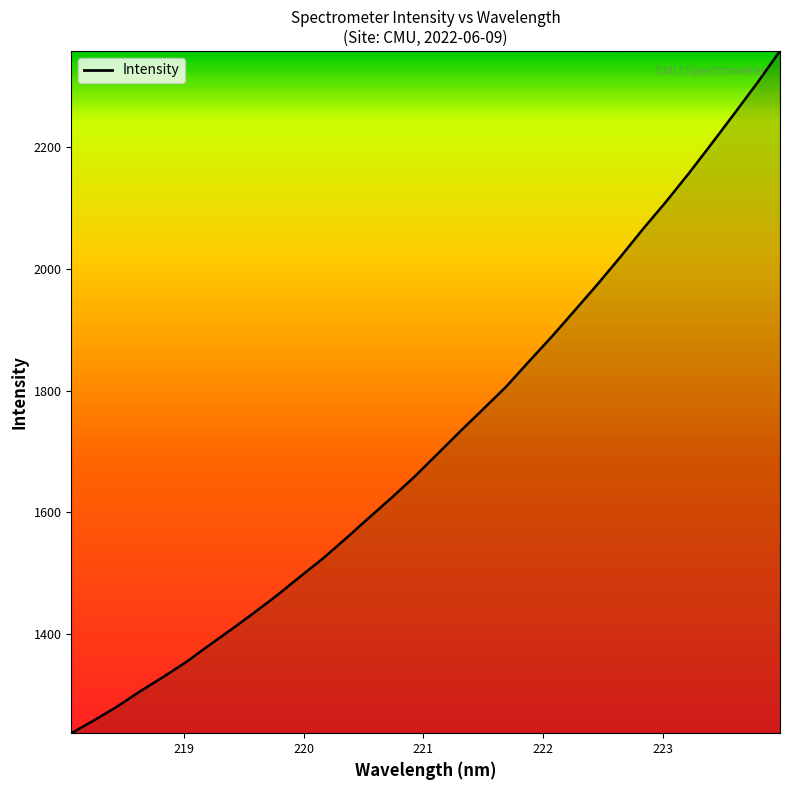

Does the chart display data point markers on the line(s)?

No